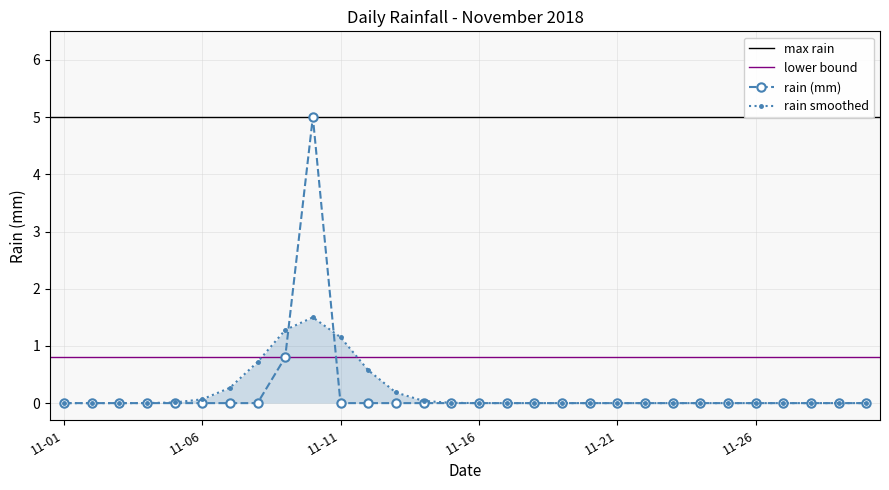

What is the greatest value displayed?

5.0